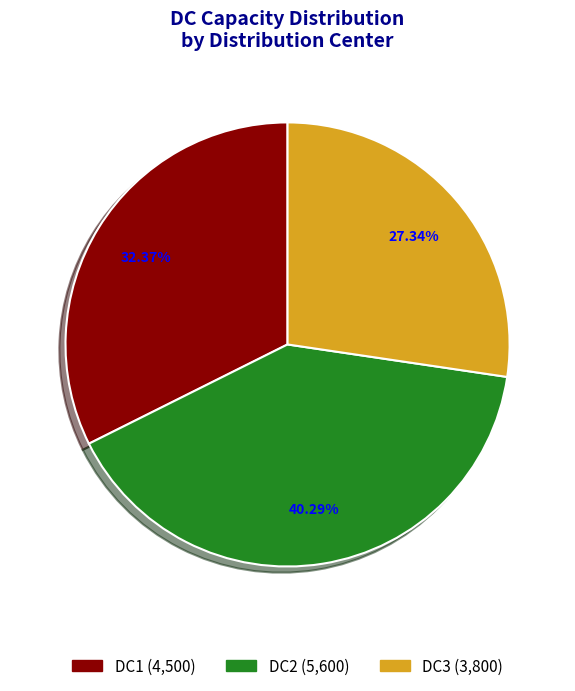

What is the smallest slice in the pie chart?

DC3